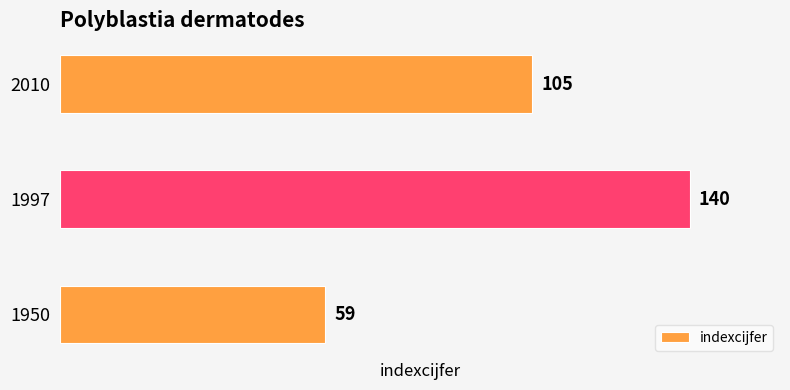

The chart shows a value of 59 at 1950. True or false?

True